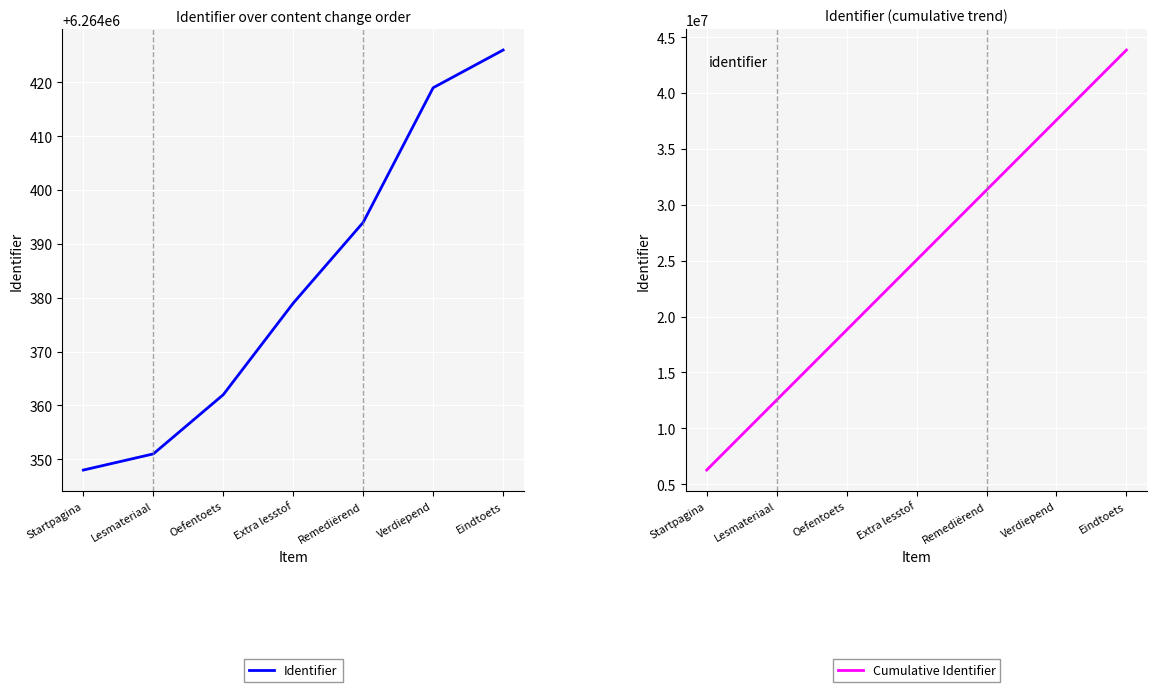

Reading right to left, what are all the values shown in this chart?

Identifier: 6264426	6264419	6264394	6264379	6264362	6264351	6264348
Cumulative Identifier: 43850679	37586253	31321834	25057440	18793061	12528699	6264348